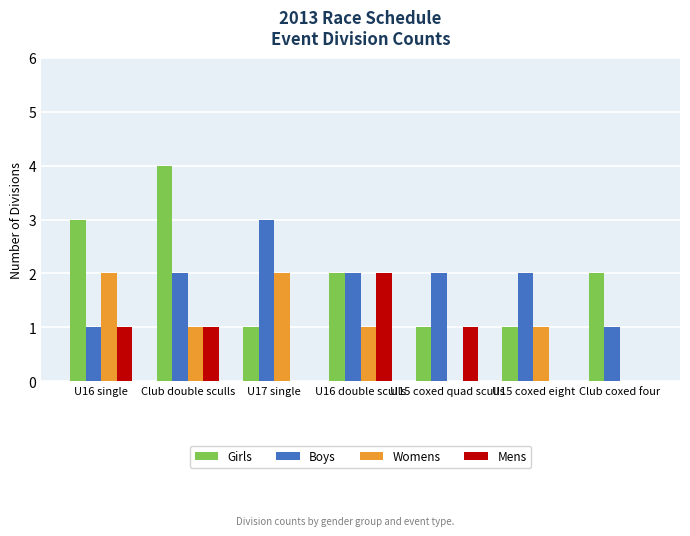

Reading left to right, transcribe all the data shown in this chart.

Girls: U16 single=3	Club double sculls=4	U17 single=1	U16 double sculls=2	U15 coxed quad sculls=1	U15 coxed eight=1	Club coxed four=2
Boys: U16 single=1	Club double sculls=2	U17 single=3	U16 double sculls=2	U15 coxed quad sculls=2	U15 coxed eight=2	Club coxed four=1
Womens: U16 single=2	Club double sculls=1	U17 single=2	U16 double sculls=1	U15 coxed quad sculls=0	U15 coxed eight=1	Club coxed four=0
Mens: U16 single=1	Club double sculls=1	U17 single=0	U16 double sculls=2	U15 coxed quad sculls=1	U15 coxed eight=0	Club coxed four=0